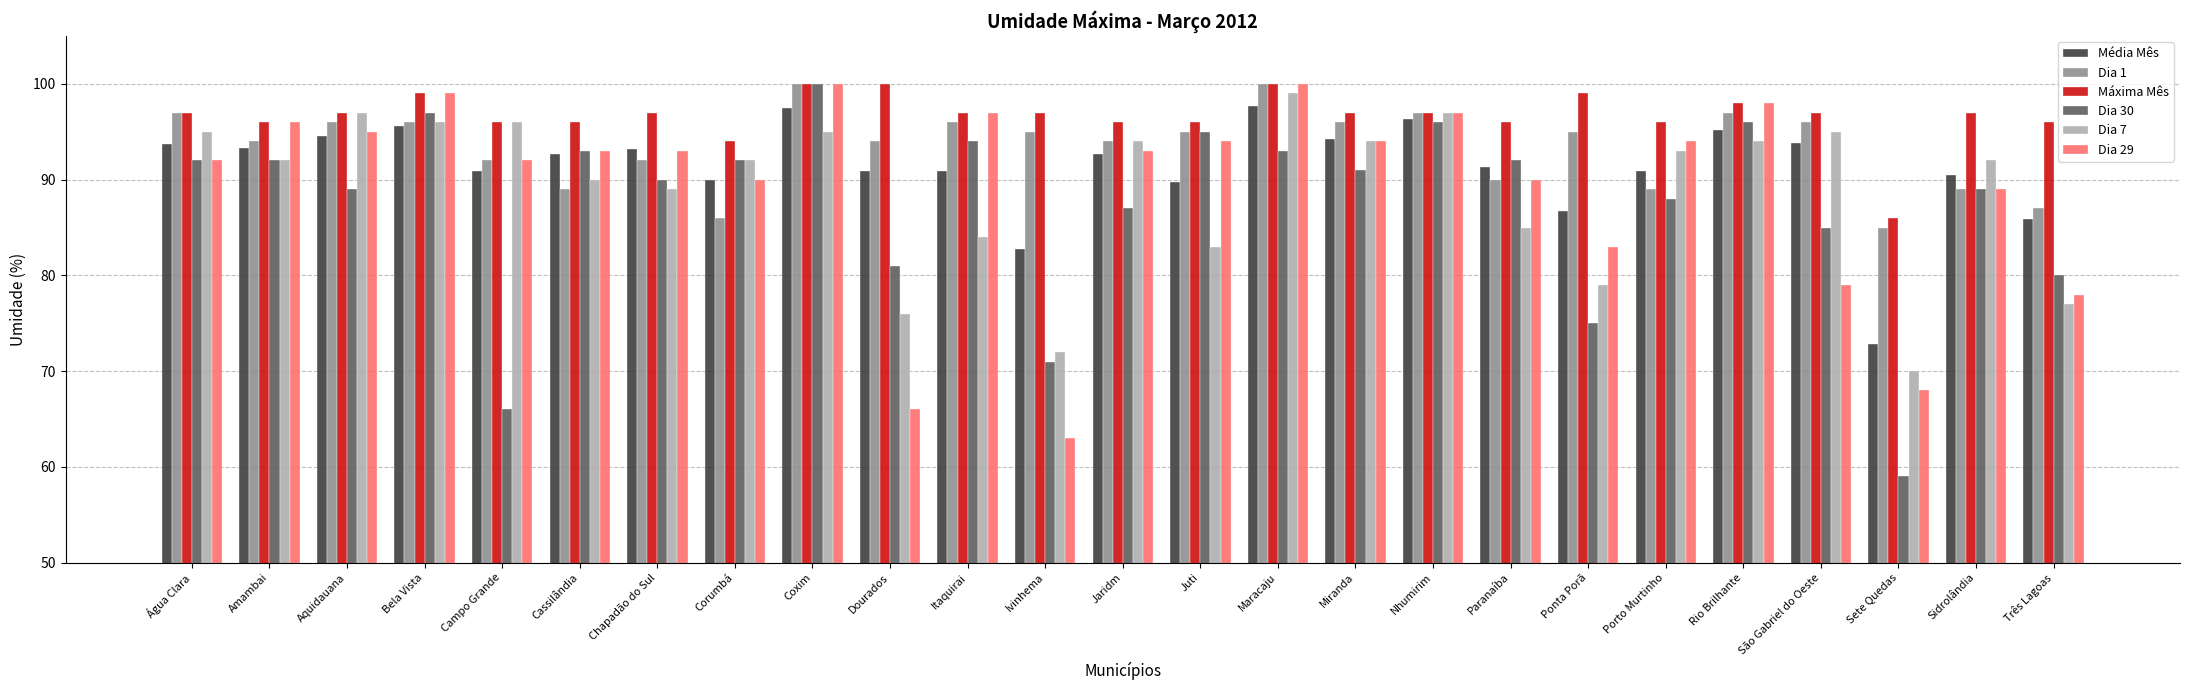

True or false: Dia 30 has a value of 51.7 at Nhumirim.

False